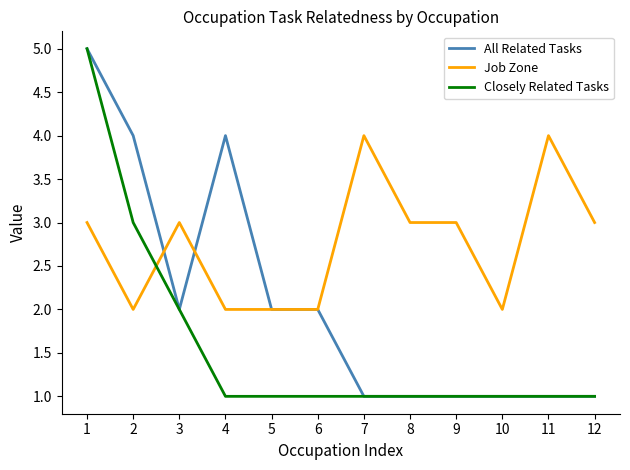

Reading right to left, what are all the values shown in this chart?

All Related Tasks: 1	1	1	1	1	1	2	2	4	2	4	5
Job Zone: 3	4	2	3	3	4	2	2	2	3	2	3
Closely Related Tasks: 1	1	1	1	1	1	1	1	1	2	3	5